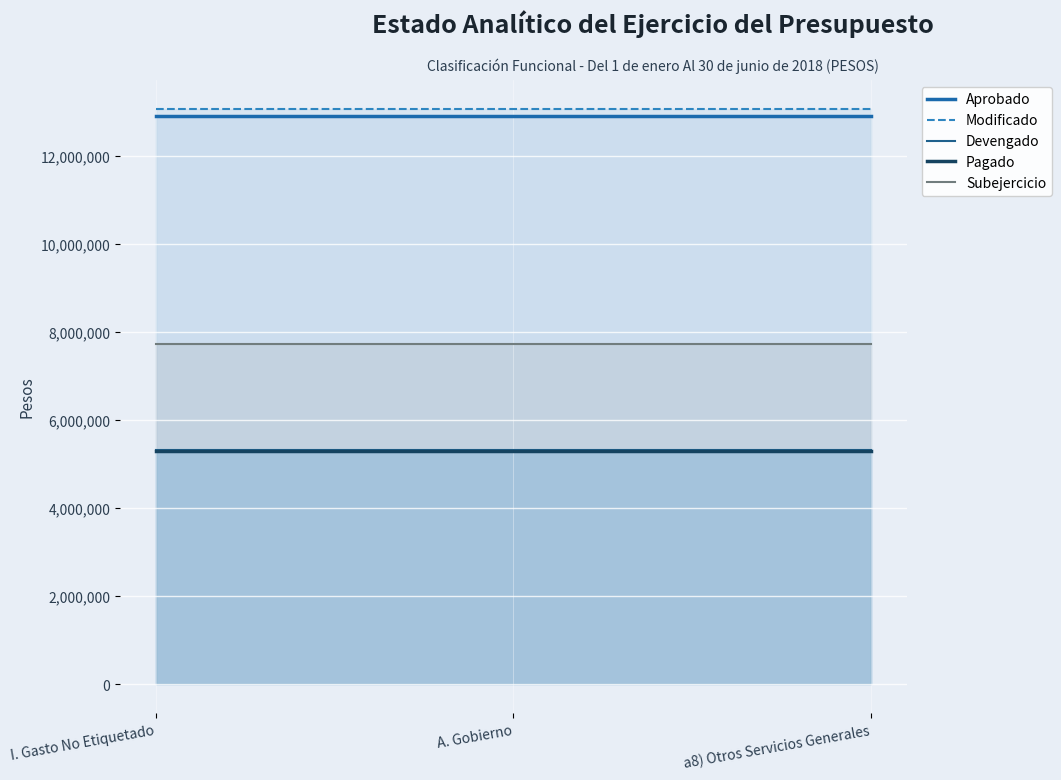

How many lines are shown in the chart?

5